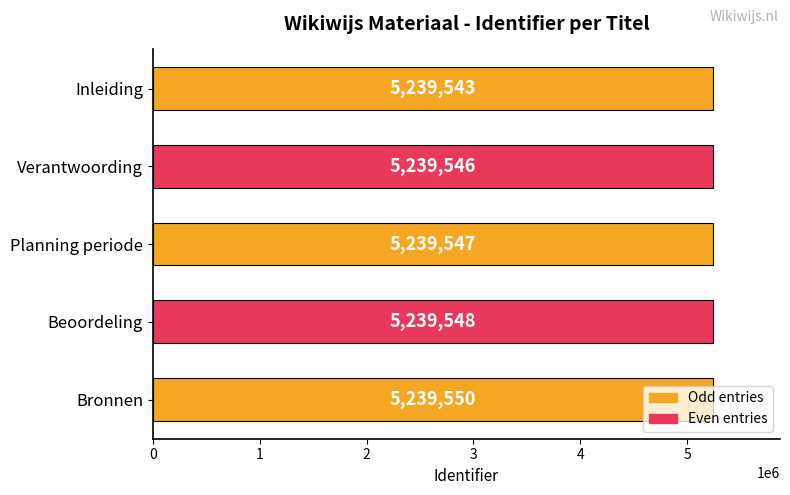

The chart shows a value of 5239548 at Beoordeling. True or false?

True